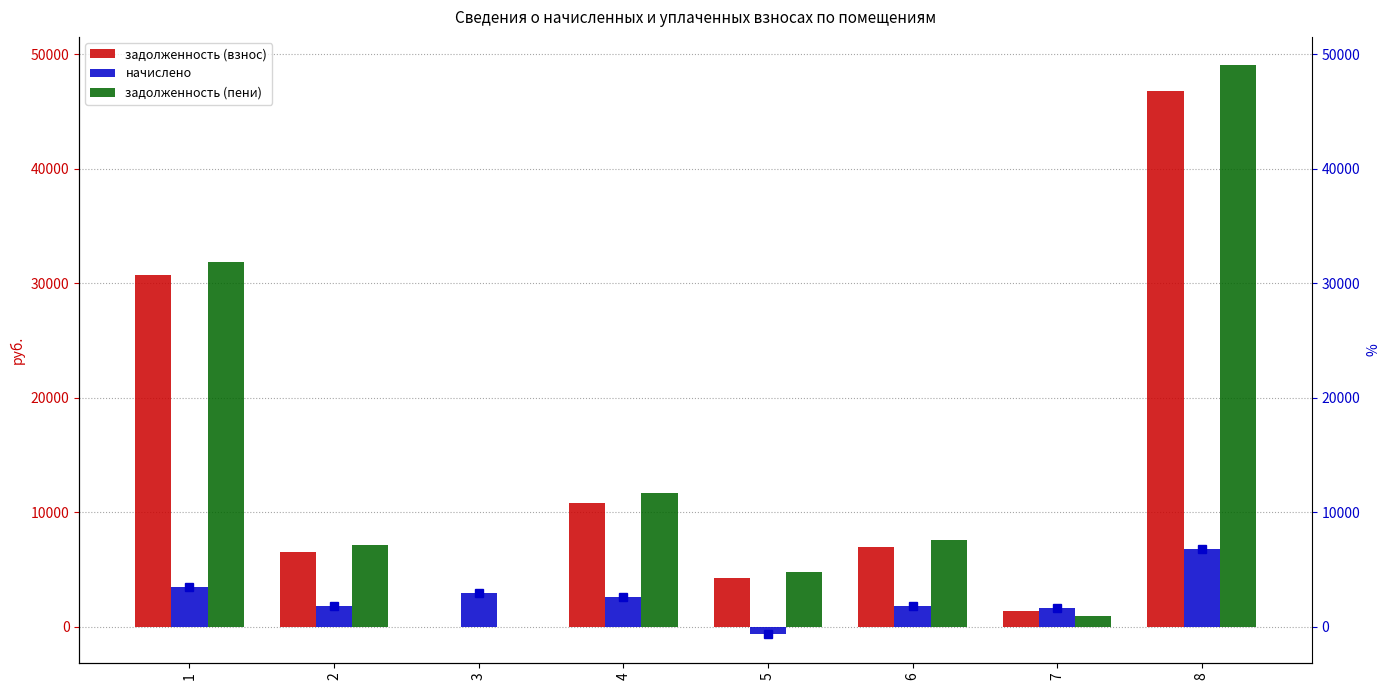

Reading left to right, what are all the values shown in this chart?

задолженность (взнос): 1=30694.7	2=6572.5	3=0.0	4=10817.7	5=4248.3	6=6958.9	7=1397.3	8=46771.1
начислено: 1=3521.7	2=1801.8	3=2954.2	4=2644.2	5=-627.5	6=1807.7	7=1638.0	8=6832.8
задолженность (пени): 1=31868.6	2=7173.1	3=0.0	4=11699.1	5=4761.1	6=7561.4	7=943.3	8=49048.7